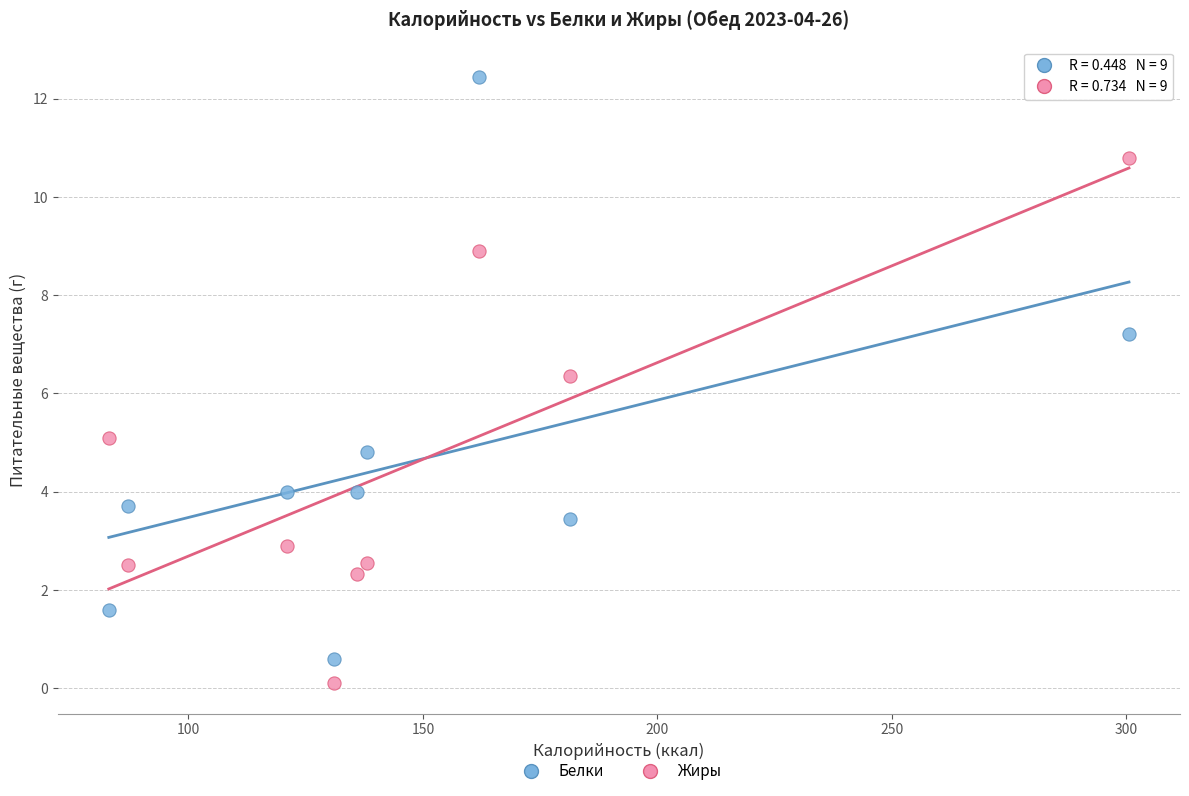

Which series contains the highest Y value?

Белки